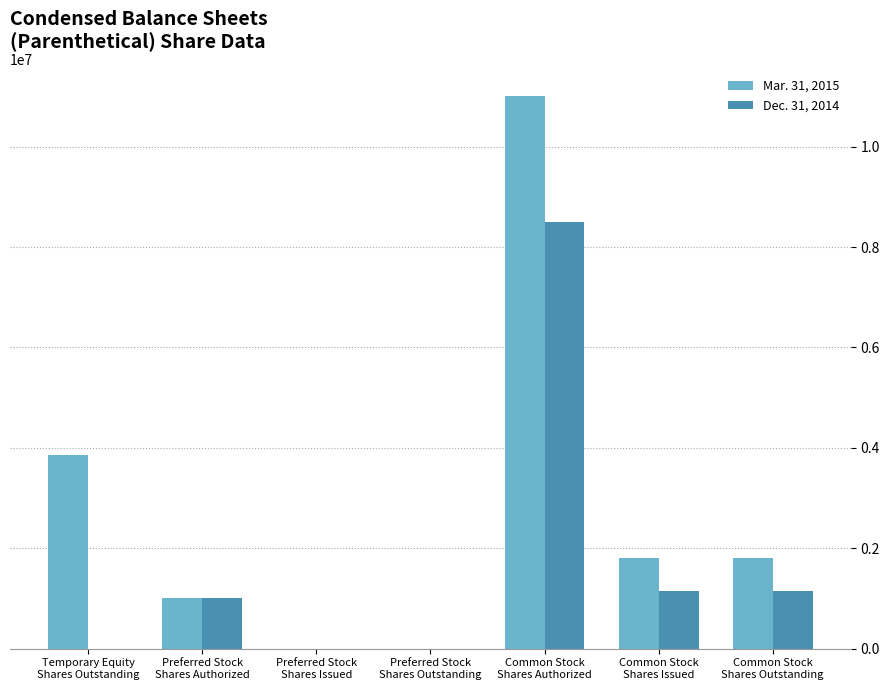

Which series has the largest total across all categories?

Mar. 31, 2015